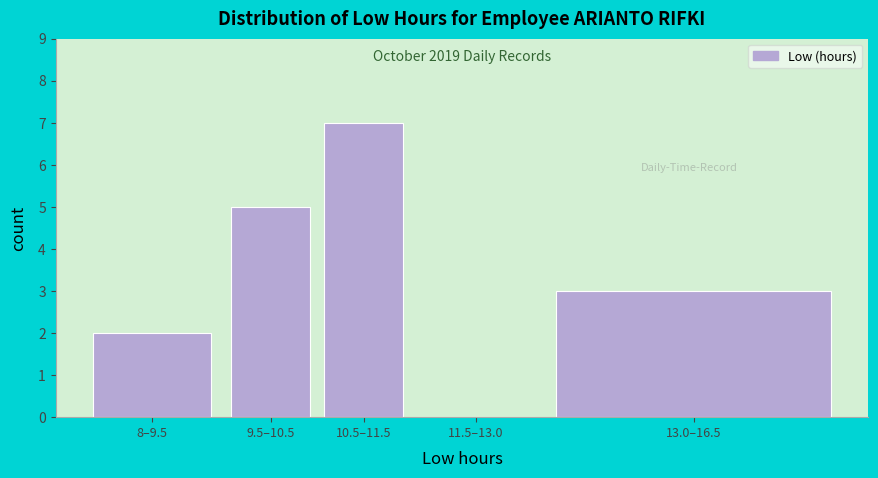

Reading left to right, list all the values displayed in this chart.

8–9.5=2	9.5–10.5=5	10.5–11.5=7	11.5–13.0=0	13.0–16.5=3